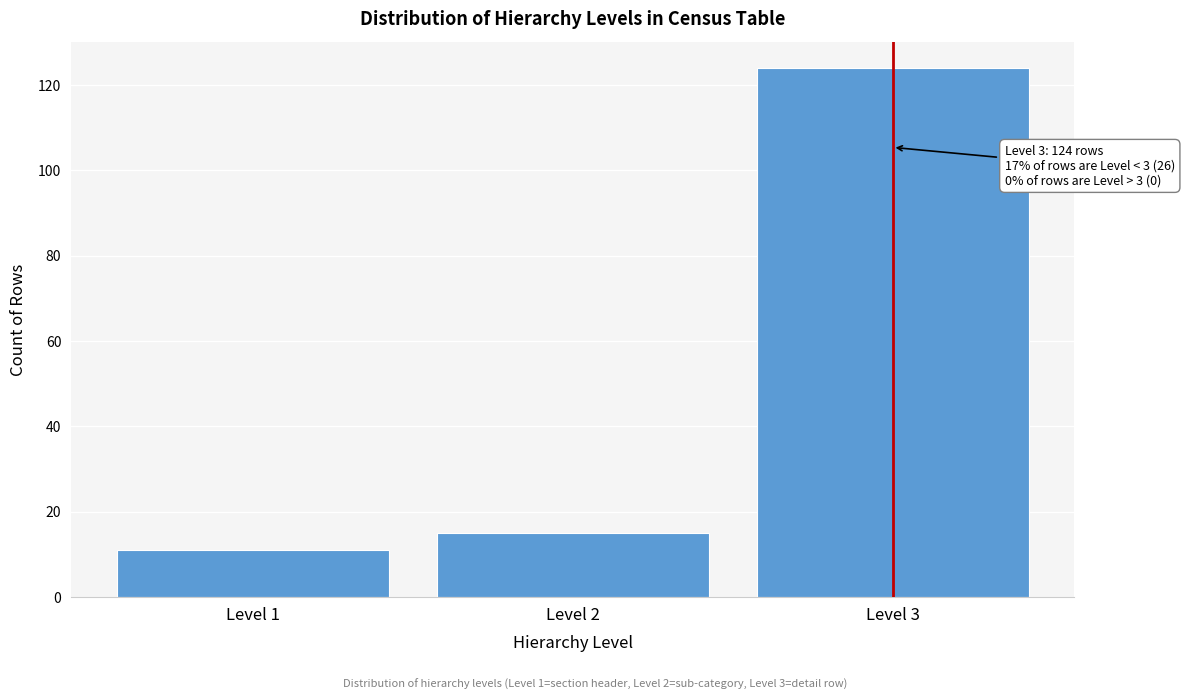

Reading left to right, extract all data points from this chart.

Level 1=11	Level 2=15	Level 3=124